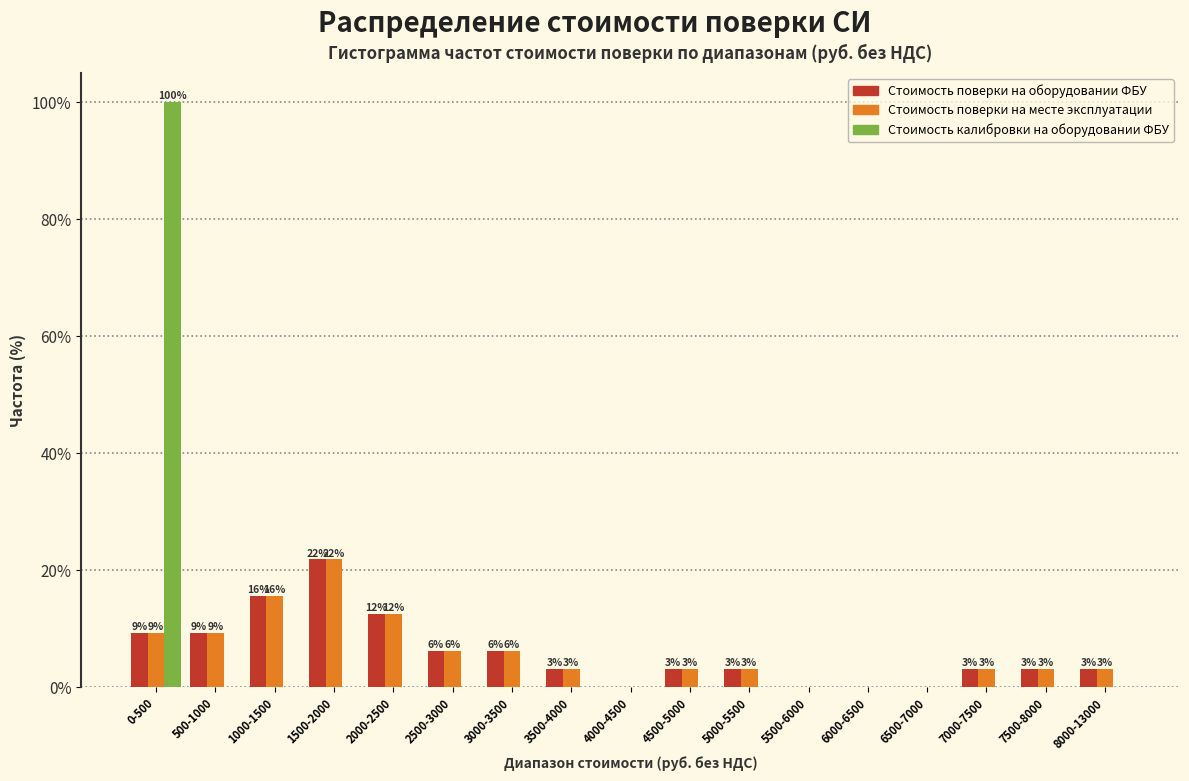

What are all the series names shown in the legend?

Стоимость поверки на оборудовании ФБУ, Стоимость поверки на месте эксплуатации, Стоимость калибровки на оборудовании ФБУ